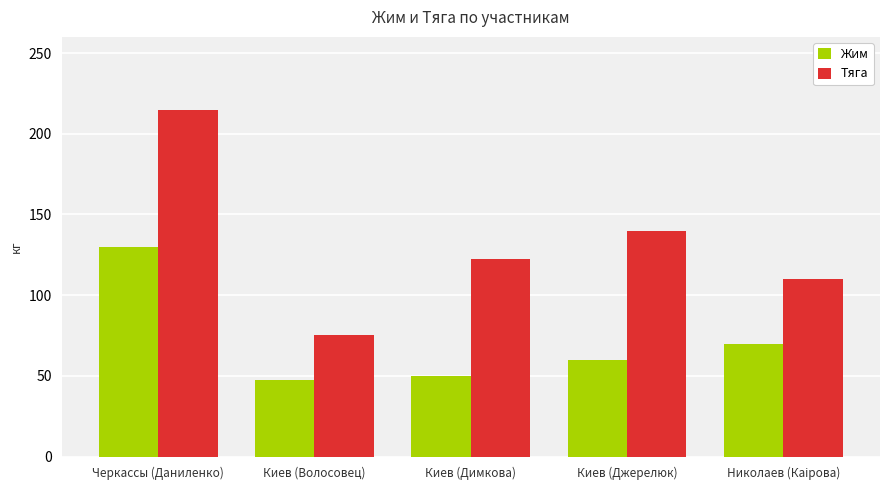

What is the lowest value of the Тяга series?

75.0